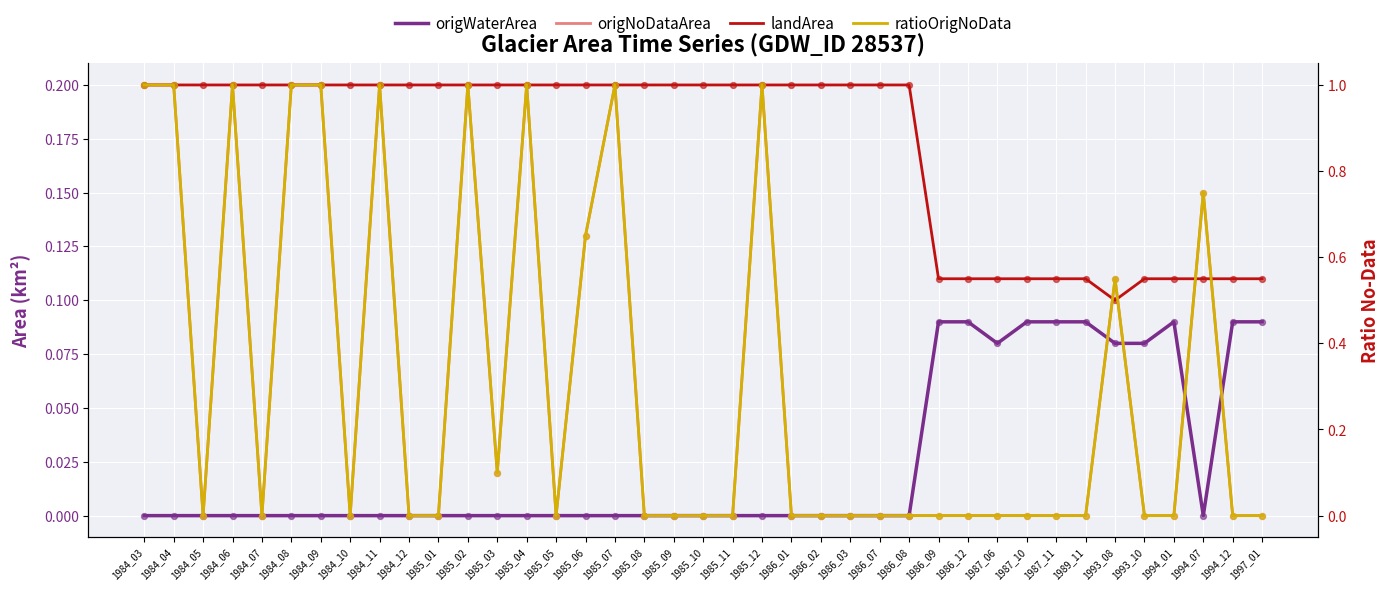

Which series reaches the minimum Y coordinate?

origWaterArea